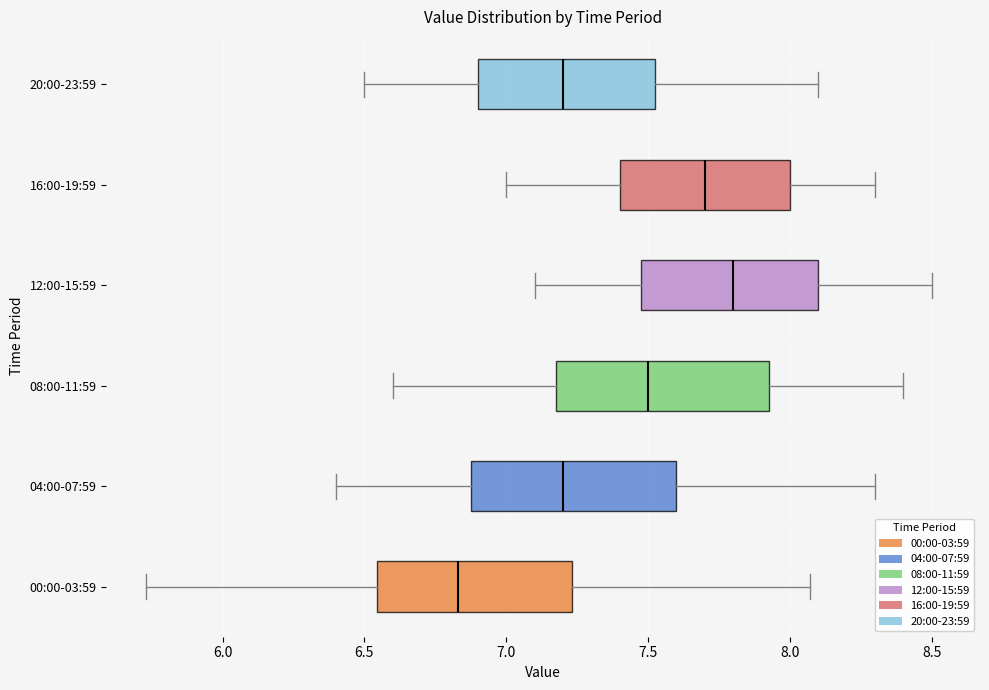

Reading bottom to top, transcribe this box plot: for each box, give where its median line is, the range the box spans, and where its two whiskers end, as read against the x-axis. The values are not printed on the chart, so give them approximately, as read against the axis.

00:00-03:59: median 6.85, box 6.55 to 7.25, whiskers 5.75 to 8.05
04:00-07:59: median 7.20, box 6.90 to 7.60, whiskers 6.40 to 8.30
08:00-11:59: median 7.50, box 7.20 to 7.95, whiskers 6.60 to 8.40
12:00-15:59: median 7.80, box 7.50 to 8.10, whiskers 7.10 to 8.50
16:00-19:59: median 7.70, box 7.40 to 8.00, whiskers 7.00 to 8.30
20:00-23:59: median 7.20, box 6.90 to 7.55, whiskers 6.50 to 8.10